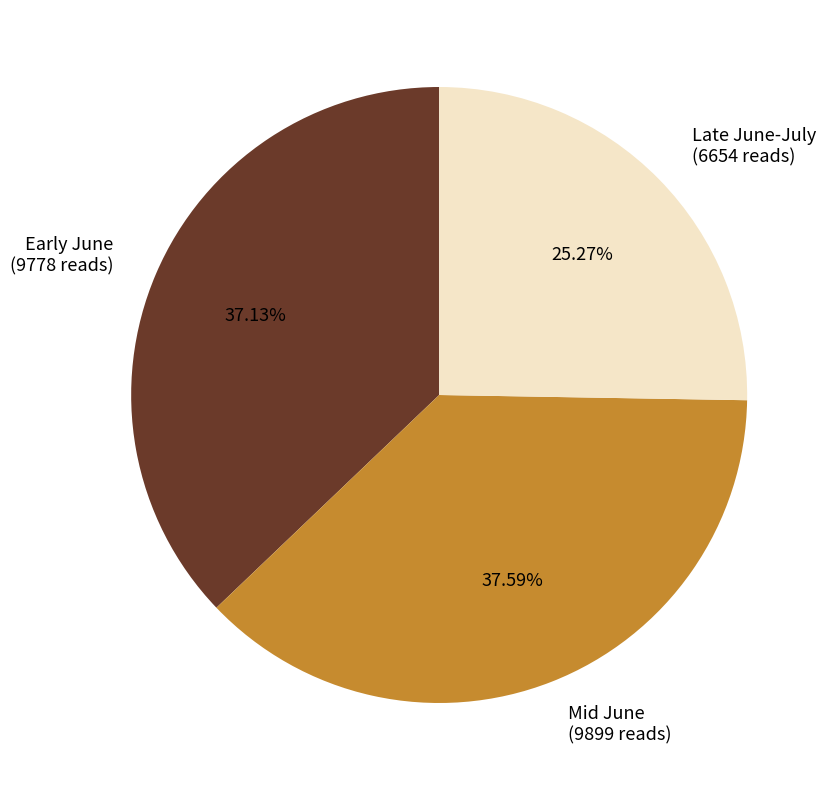

How many slices are in this pie chart?

3